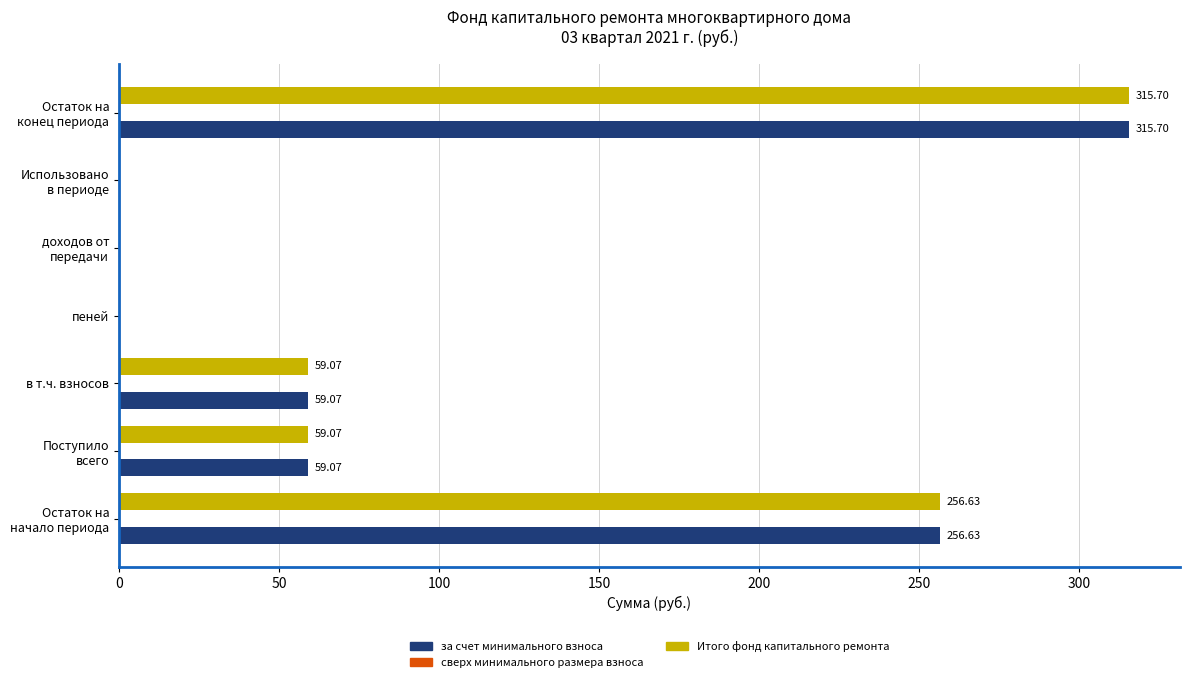

What is the total value across all series at в т.ч. взносов?

118.1